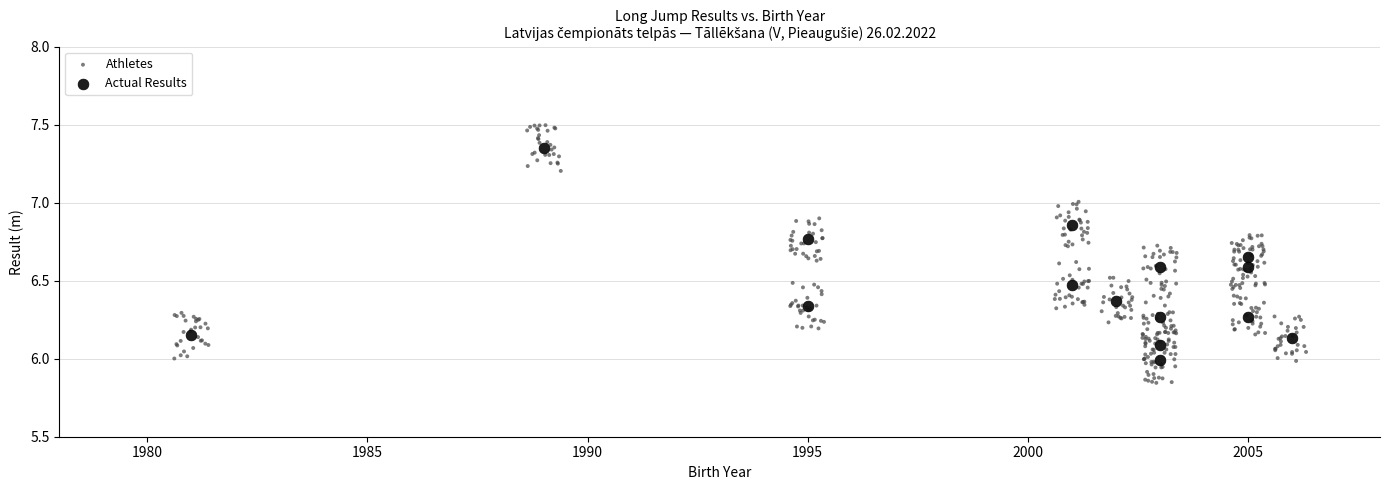

Which series has the widest spread of Y values?

Athletes